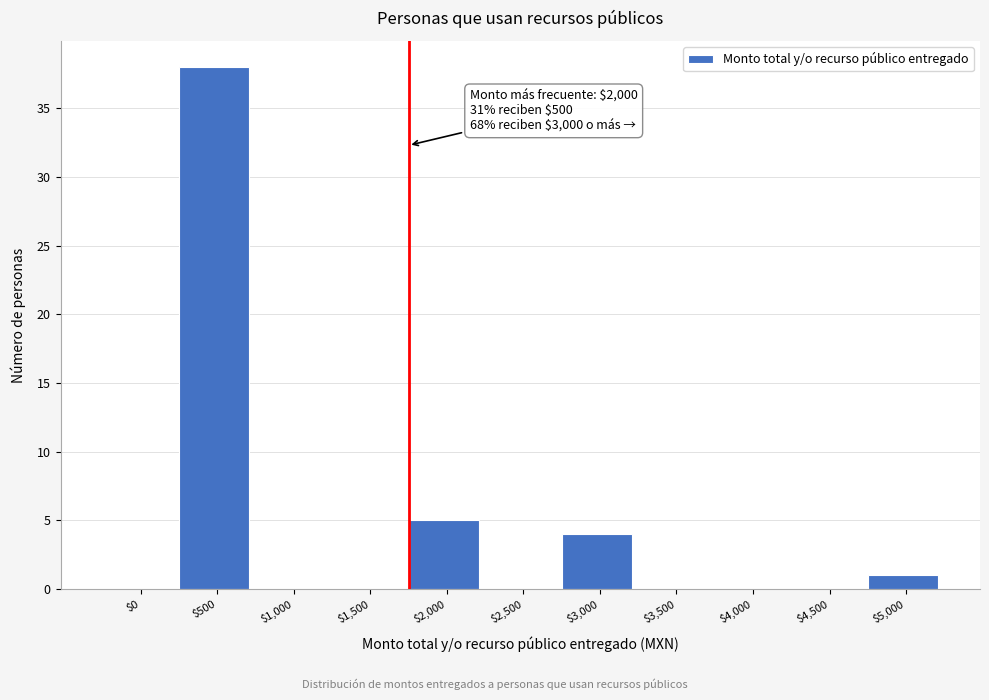

Where is the data nearest to the value 19?

$2,000